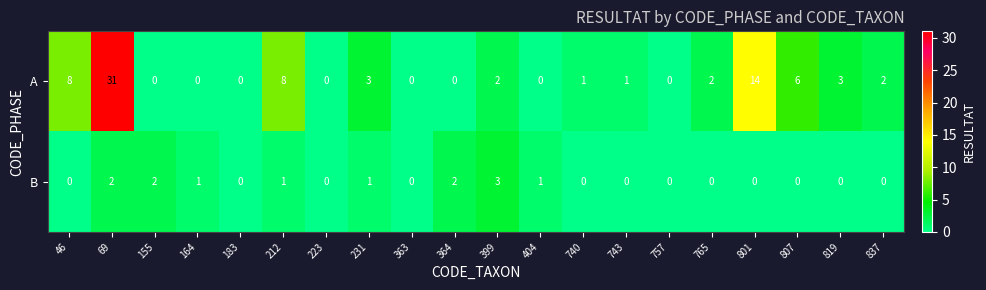

At 819, list the series in order from smallest to largest.

B, A